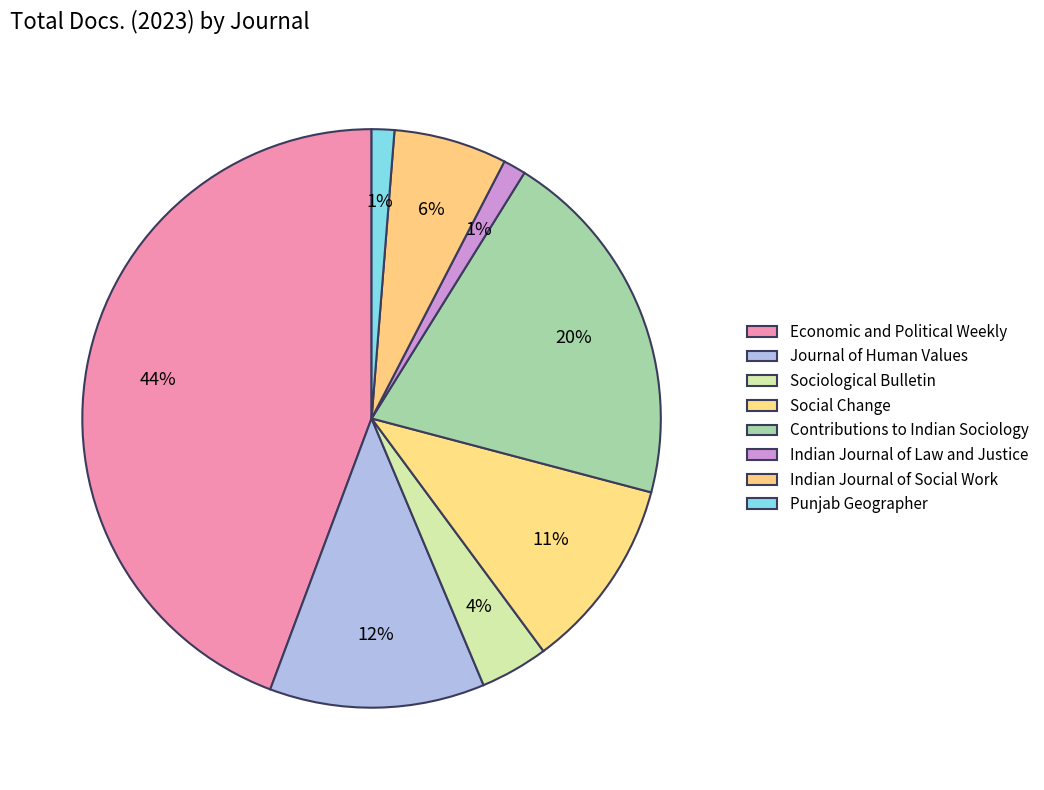

How many segments does this pie chart have?

8